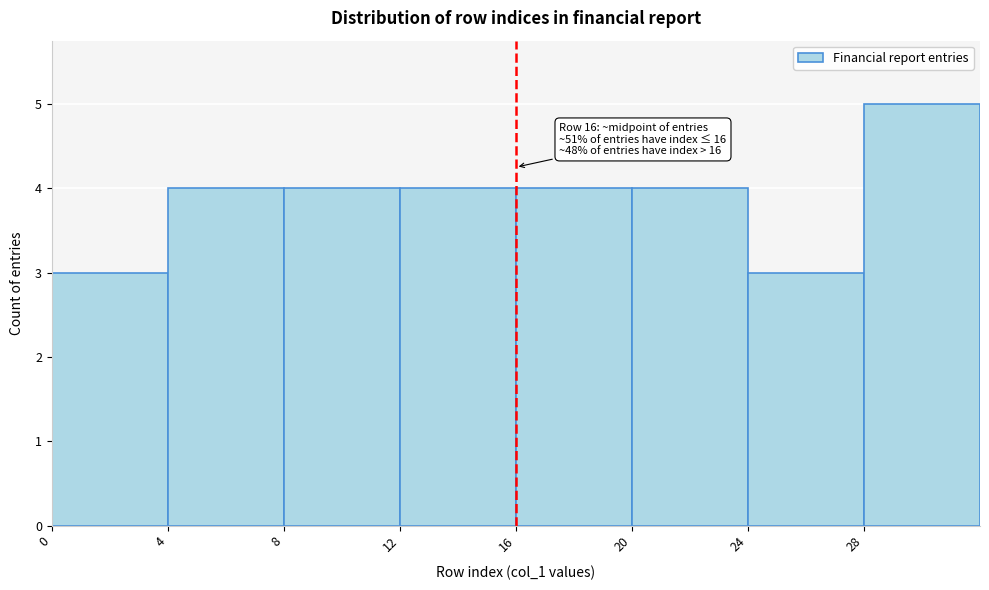

Which range on the x-axis has the tallest bar?

28 to 32